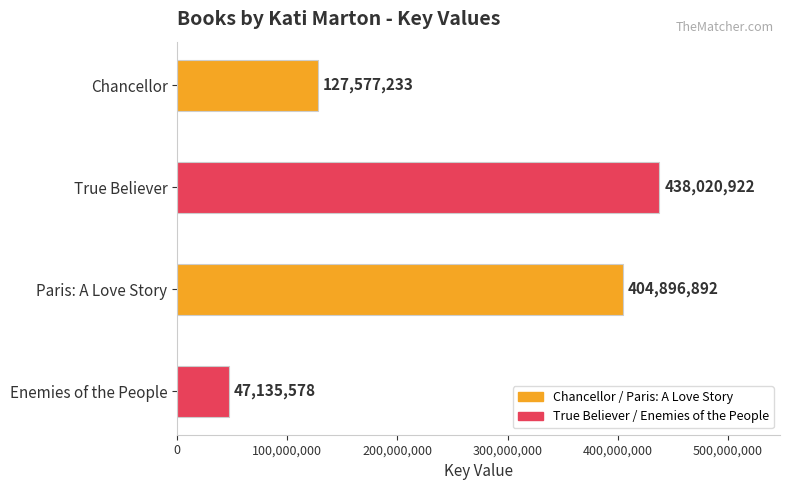

Rank the categories by value from lowest to highest.

Enemies of the People, Chancellor, Paris: A Love Story, True Believer